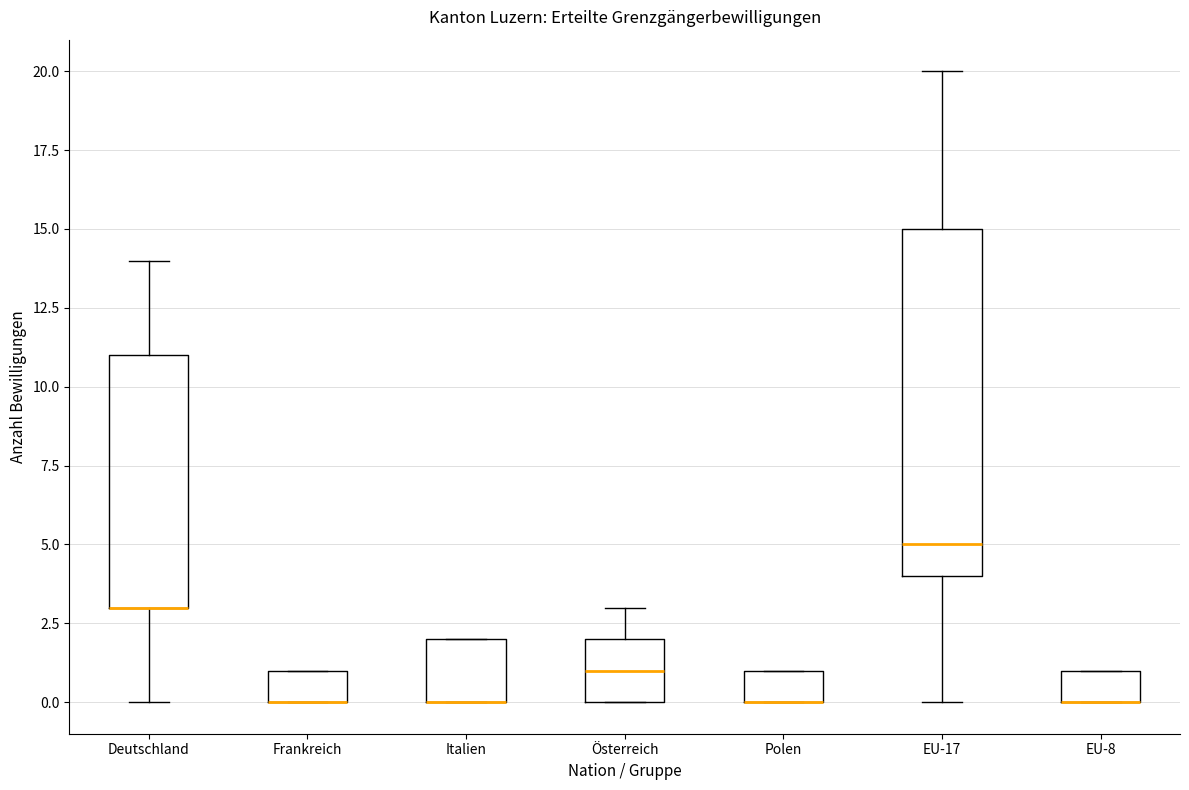

Where is the lower edge of the box for Österreich on the y-axis? The values are not printed on the chart, so give them approximately, as read against the axis.

0